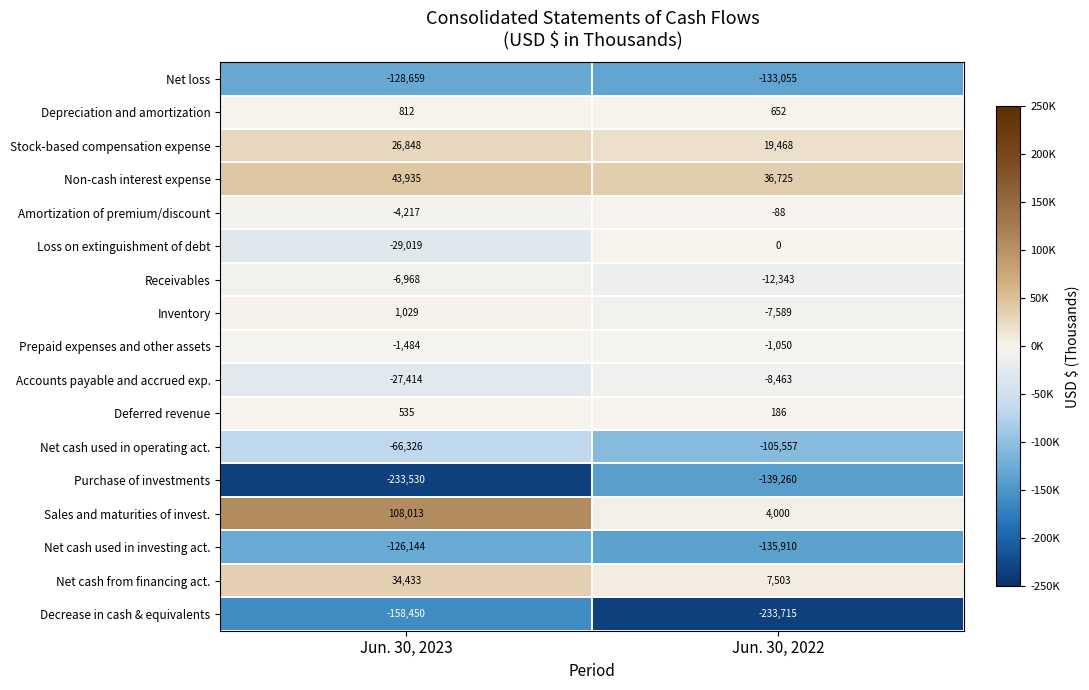

Which series has the largest total across all categories?

Sales and maturities of invest.